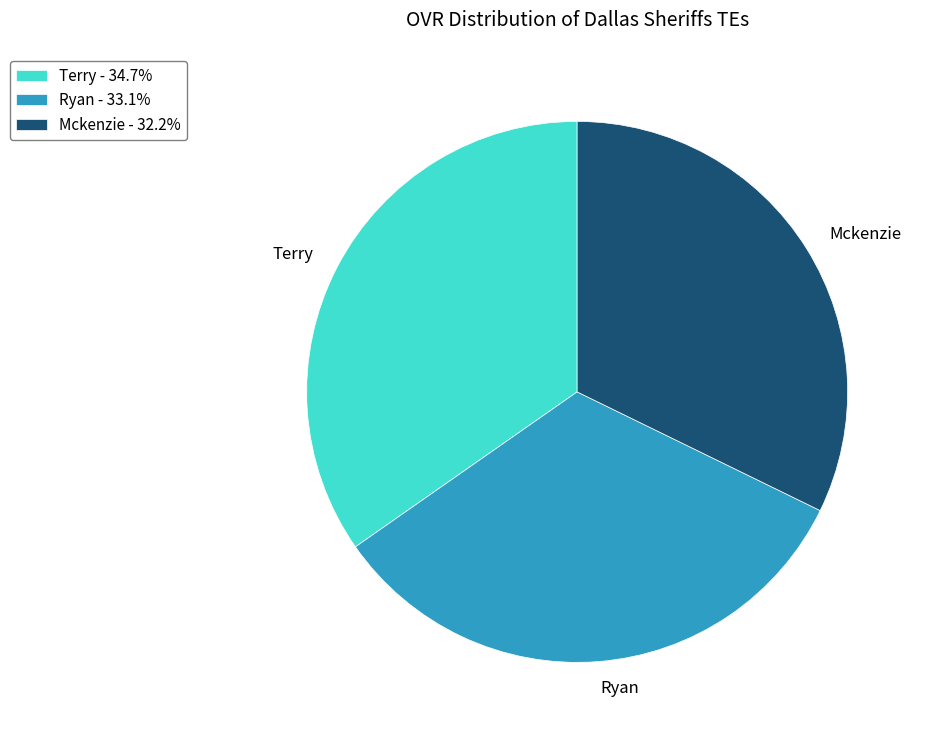

Is there any slice that represents more than half of the pie?

No